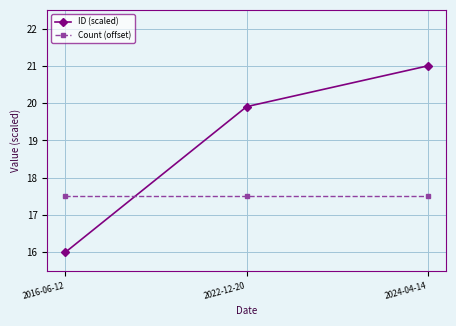

Rank the series at 2016-06-12 from lowest to highest value.

ID (scaled), Count (offset)